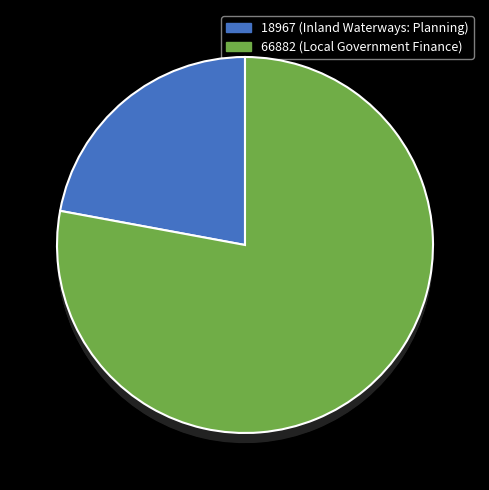

Which category has the smallest portion of the pie?

18967 (Inland Waterways: Planning)